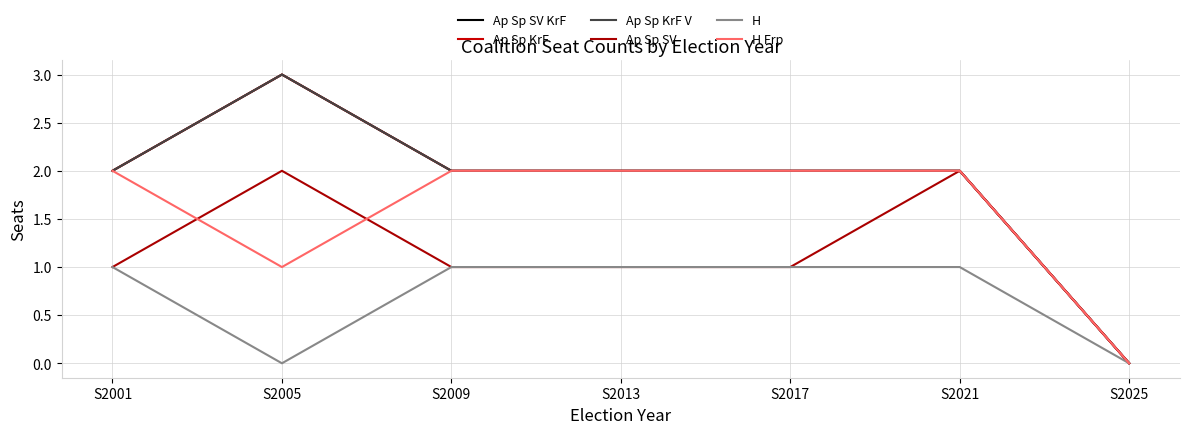

How many lines are shown in the chart?

6